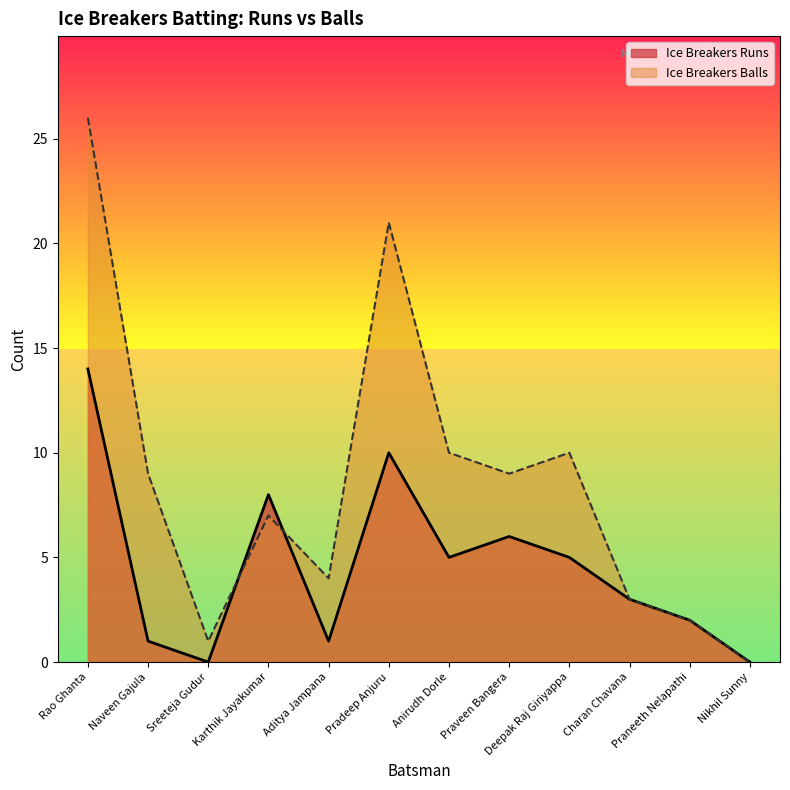

True or false: Ice Breakers Balls has more than 1 points higher than both neighbors.

True